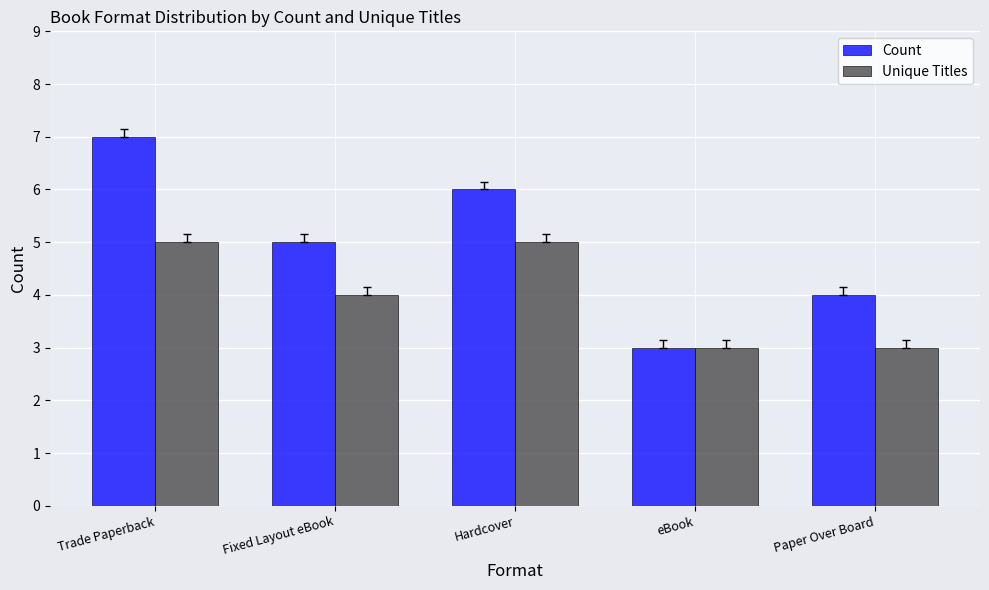

Is it true that Count equals 7 at Trade Paperback?

True